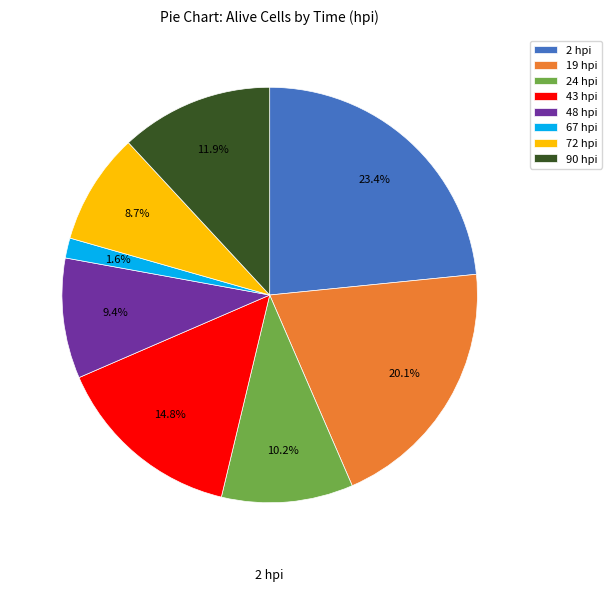

Which category has the smallest portion of the pie?

67 hpi